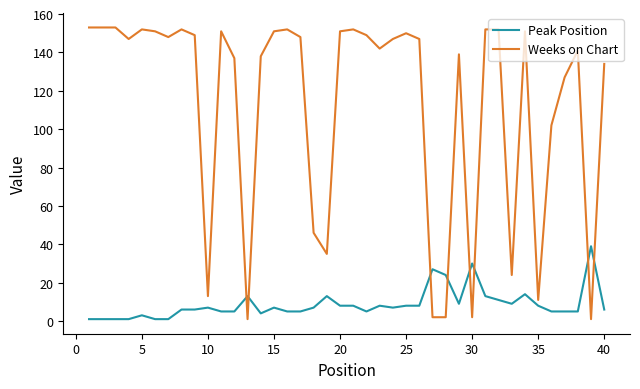

True or false: Peak Position and Weeks on Chart intersect in this chart.

True